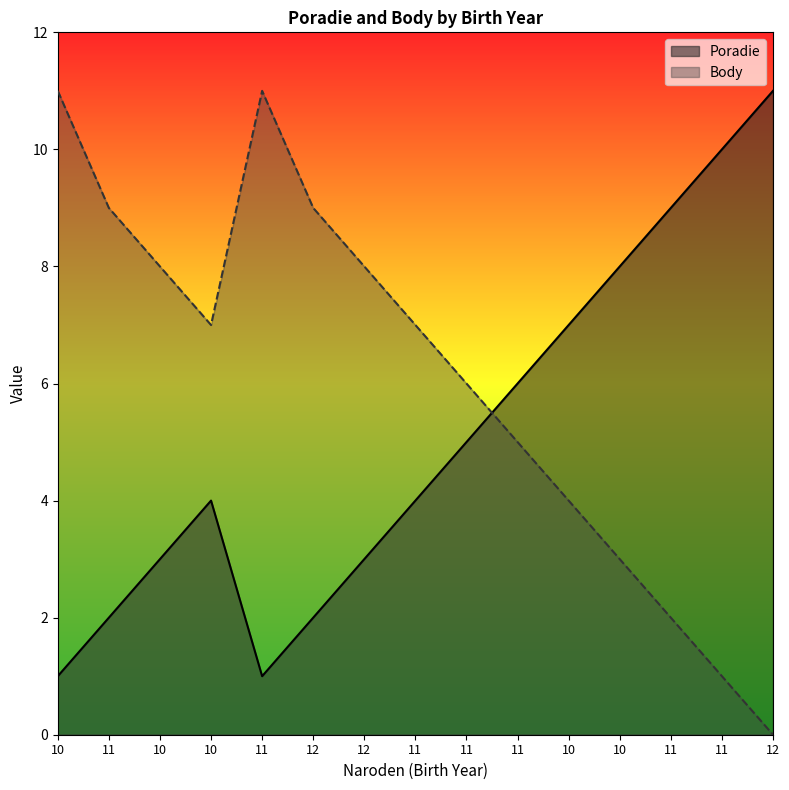

What is the difference between the maximum and second lowest values in the Poradie series?

10